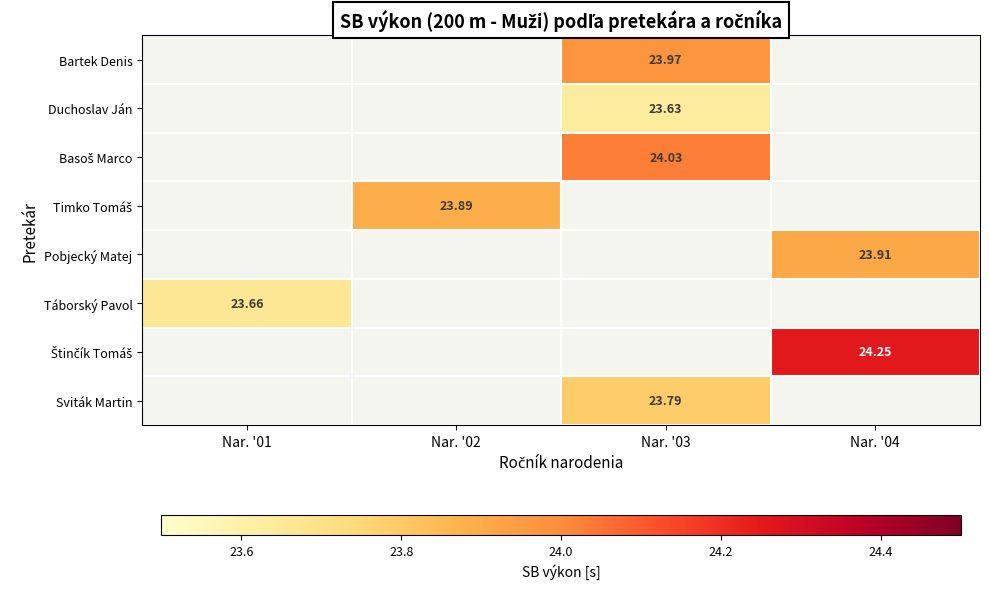

What is the maximum value shown in the chart?

24.2